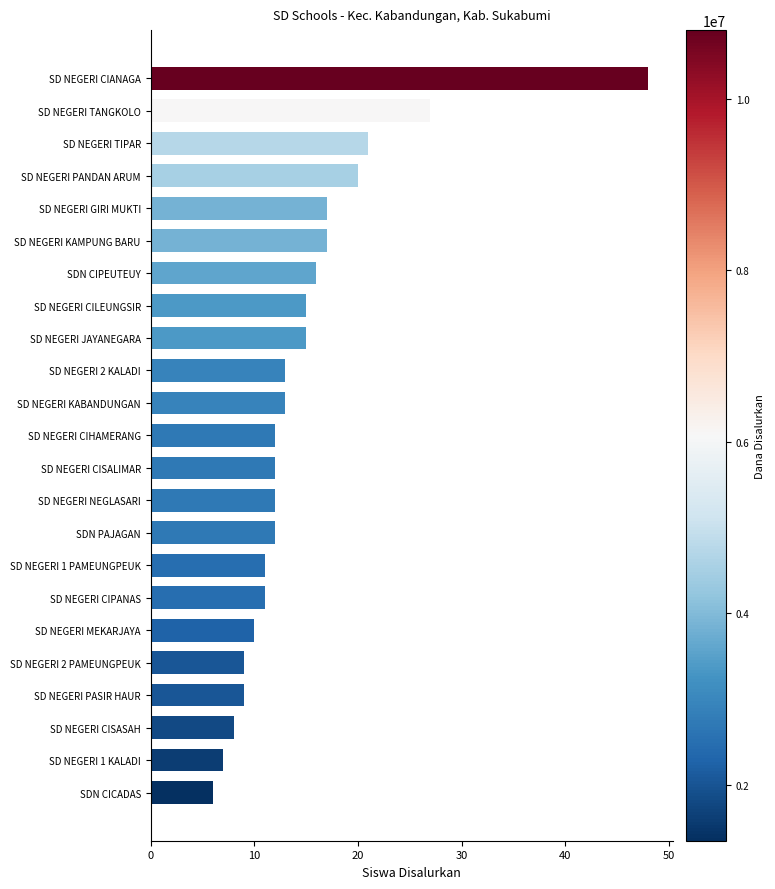

What is the difference between the second highest and minimum values?

21